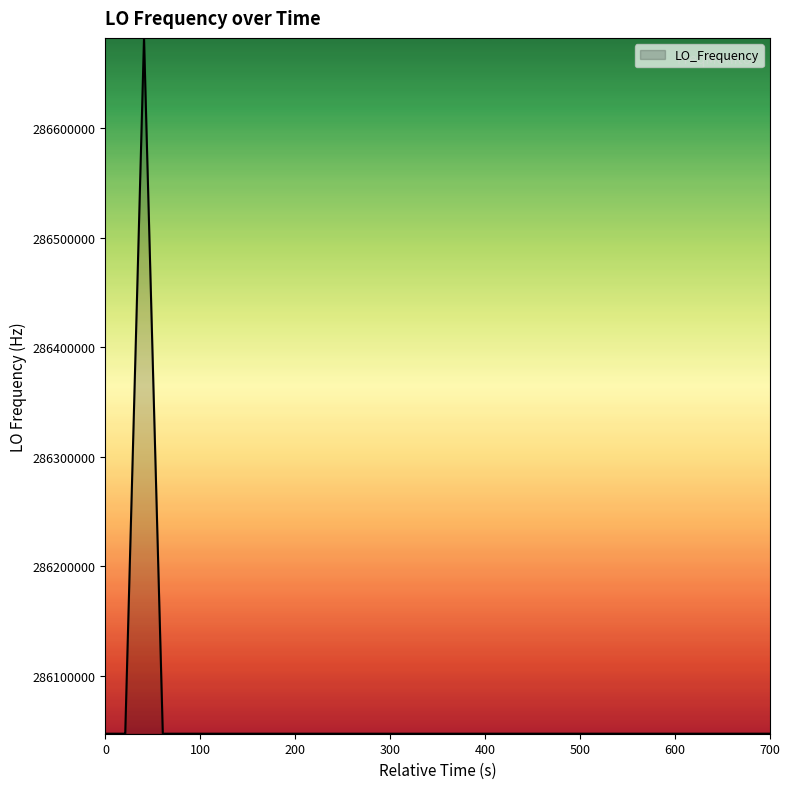

What is the greatest value displayed?

286682705.5